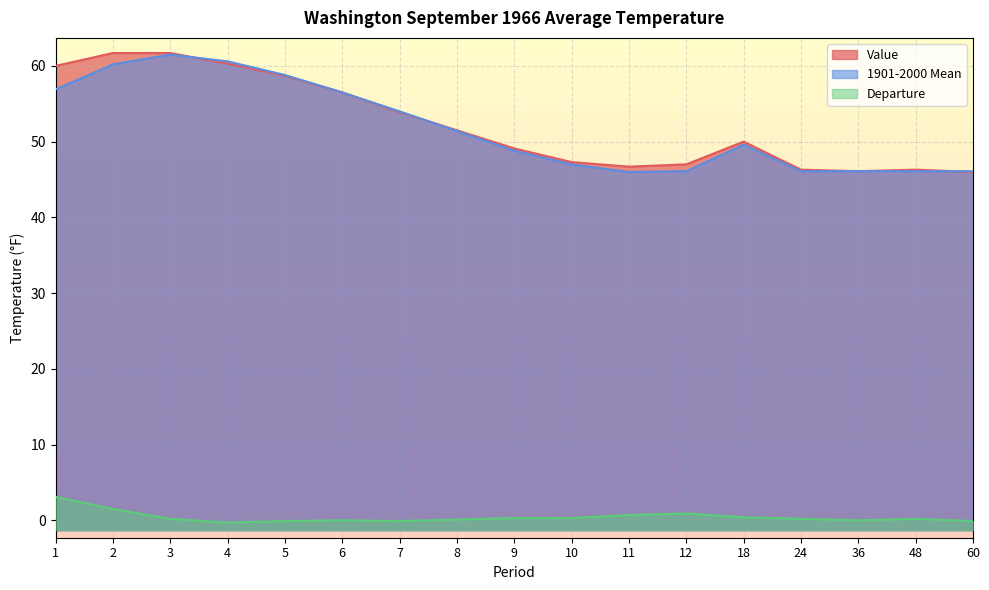

Reading left to right, extract all data points from this chart.

Value: 1=60.0	2=61.7	3=61.7	4=60.3	5=58.7	6=56.5	7=53.9	8=51.5	9=49.1	10=47.3	11=46.7	12=47.0	18=50.0	24=46.3	36=46.1	48=46.3	60=46.0
1901-2000 Mean: 1=56.9	2=60.2	3=61.5	4=60.6	5=58.8	6=56.5	7=54.0	8=51.4	9=48.8	10=47.0	11=46.0	12=46.1	18=49.6	24=46.1	36=46.1	48=46.1	60=46.1
Departure: 1=3.1	2=1.5	3=0.2	4=-0.3	5=-0.1	6=0.0	7=-0.1	8=0.1	9=0.3	10=0.3	11=0.7	12=0.9	18=0.4	24=0.2	36=0.0	48=0.2	60=-0.1